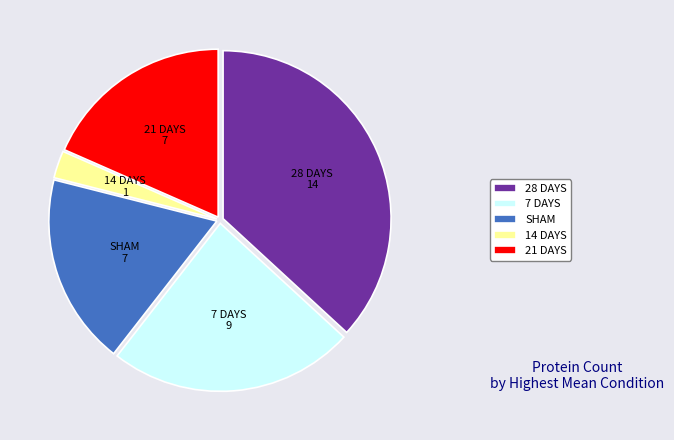

Count the number of slices in the pie.

5